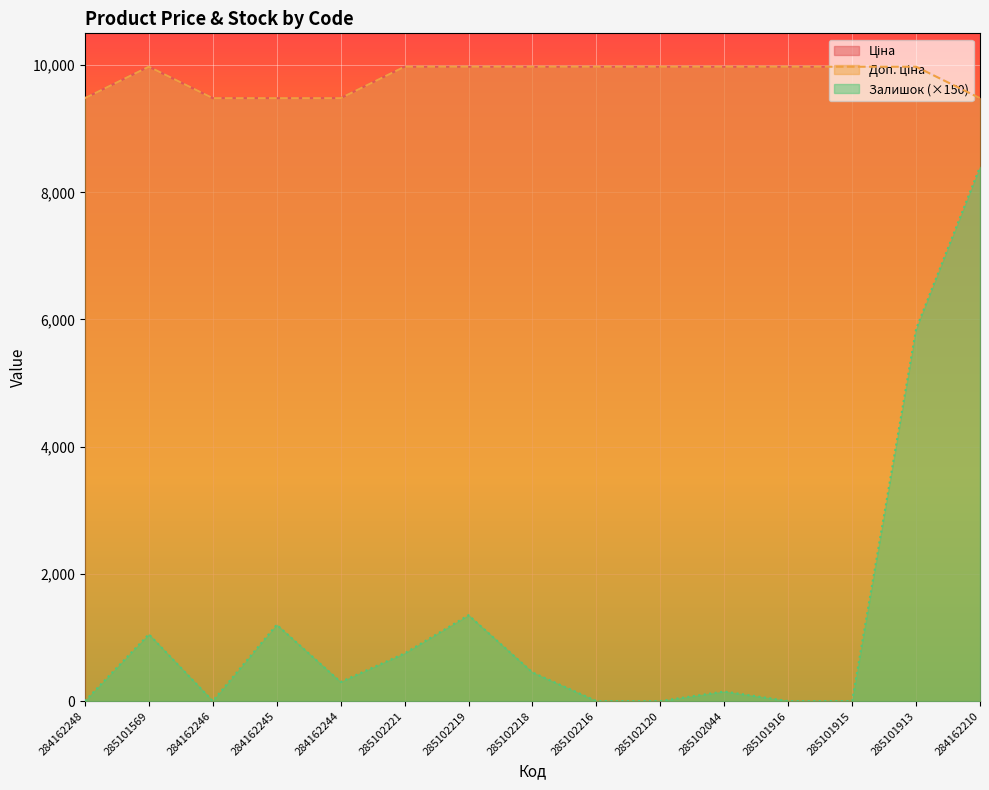

How many positive values does the Залишок series have?

9